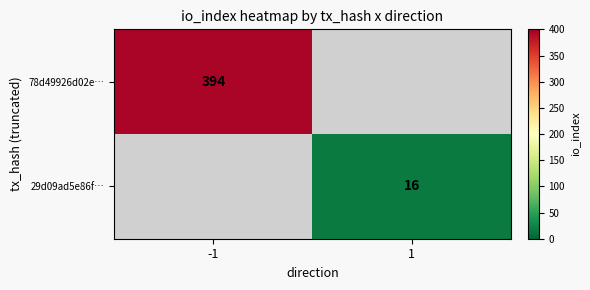

The value of 29d09ad5e86f… at 1 is 16. True or false?

True